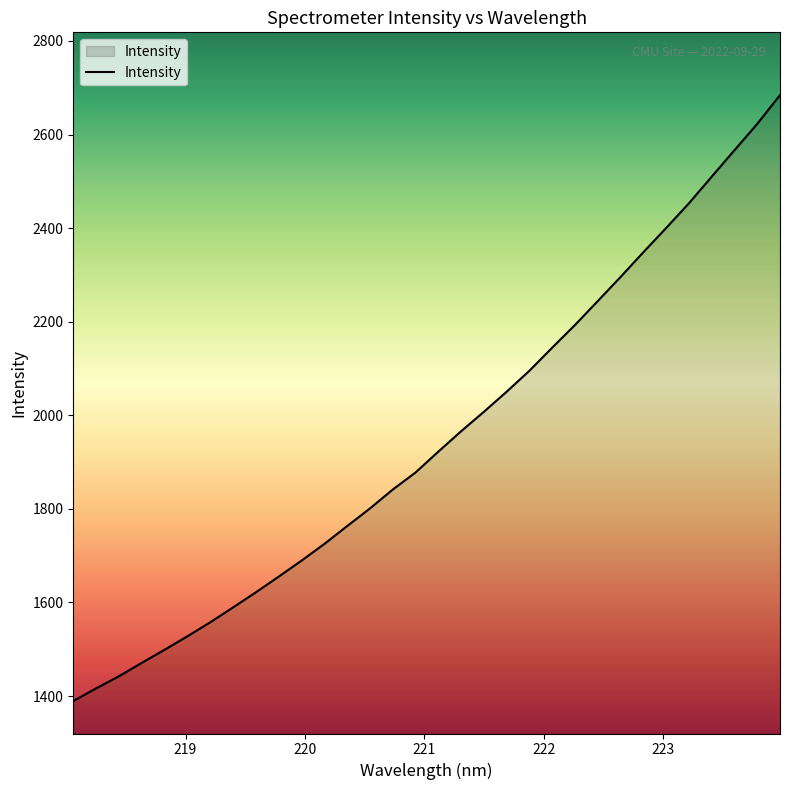

How many lines are shown in the chart?

1